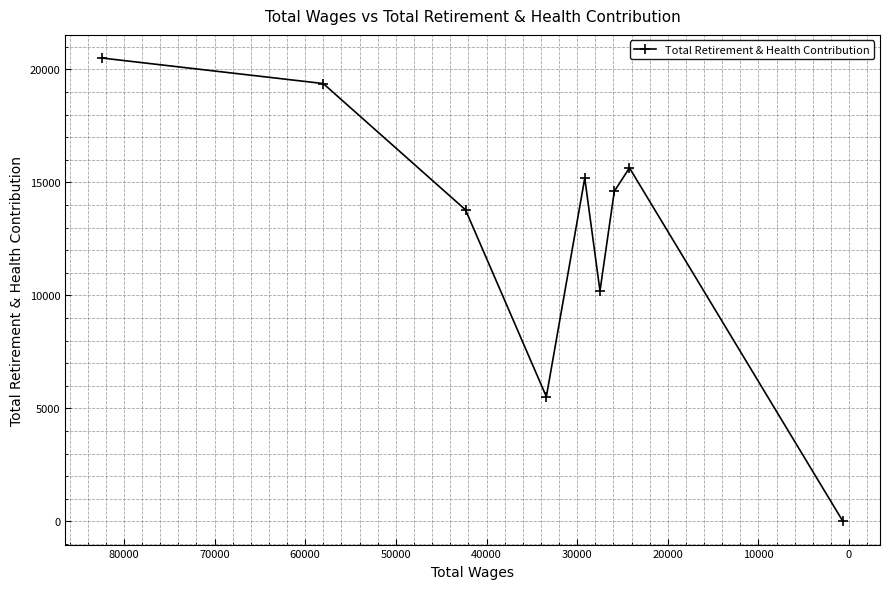

How many lines are shown in the chart?

1